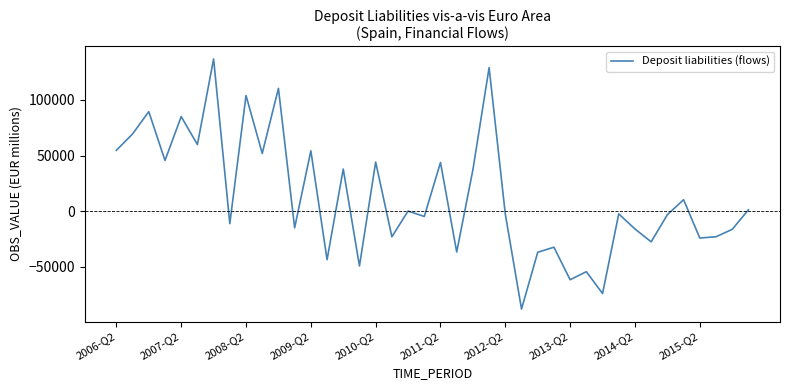

What is the minimum value shown in the chart?

-87913.3